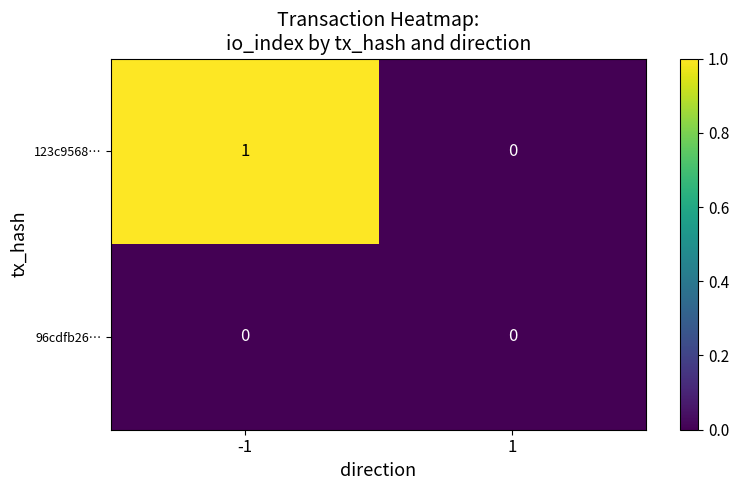

The 123c9568… series shows 0 at 1. True or false?

True